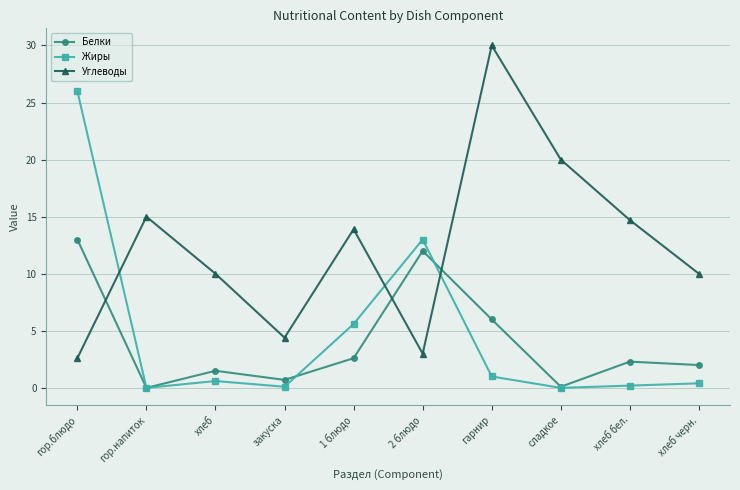

What is the average value of the Углеводы series?

12.4